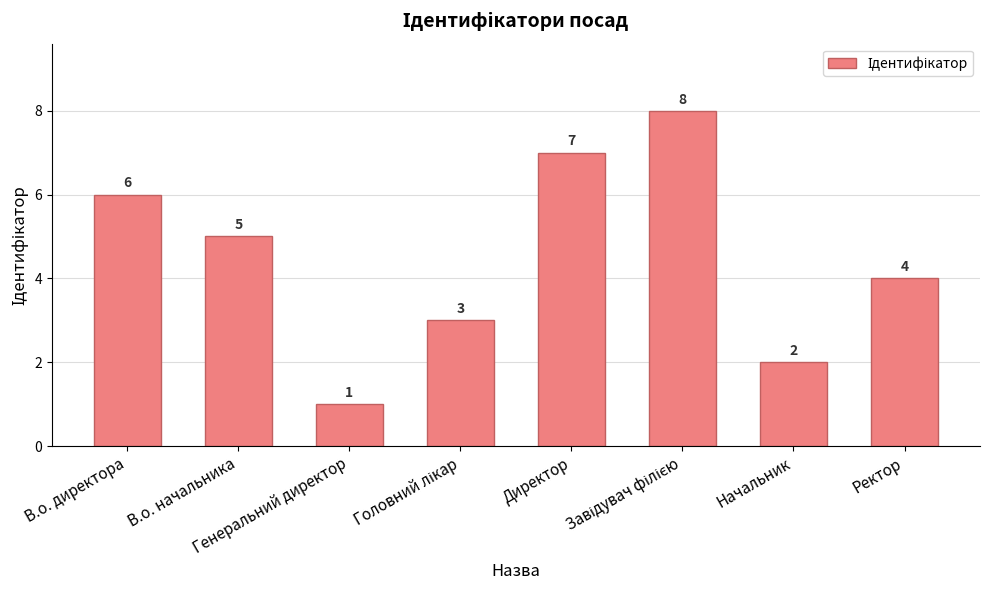

What position from the left is Генеральний директор?

3